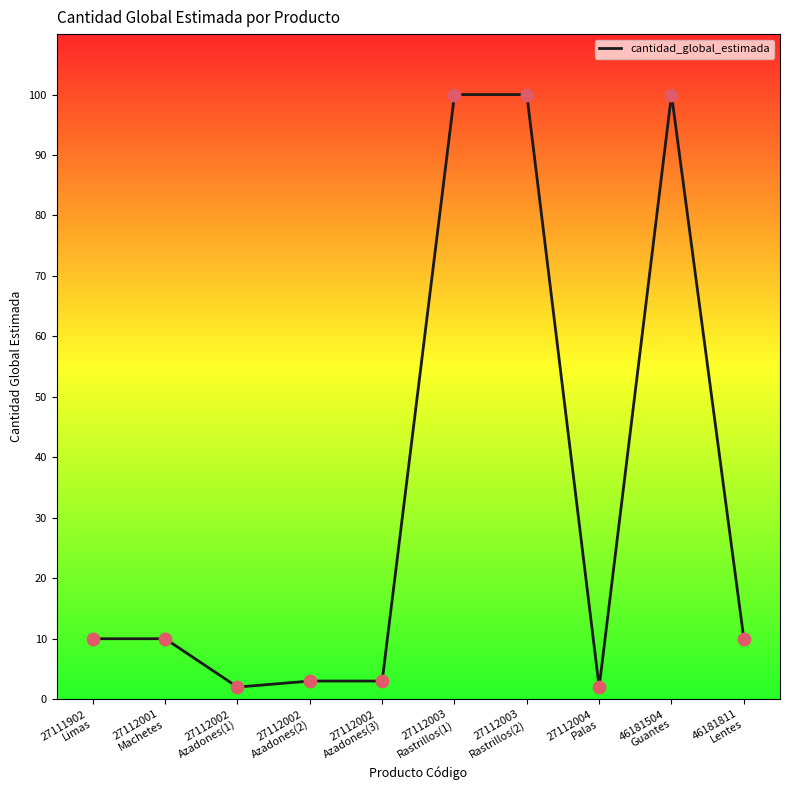

What is the greatest value displayed?

100